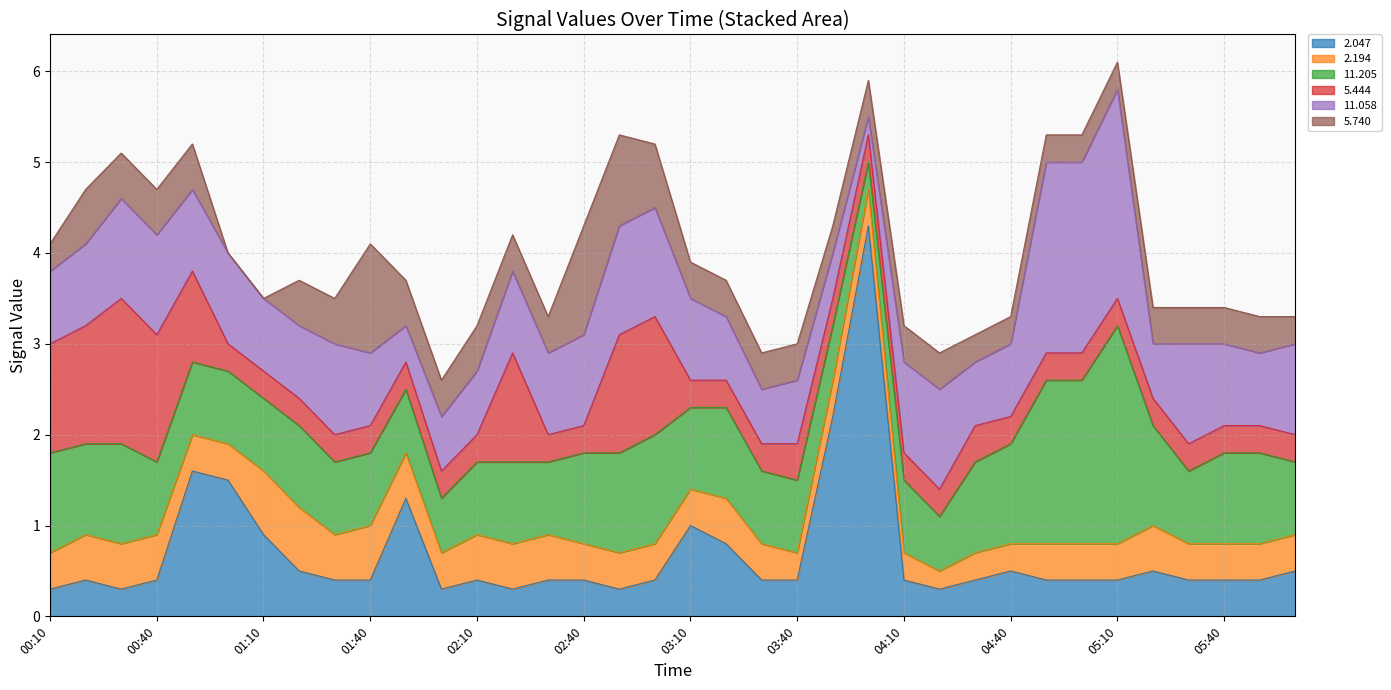

At how many categories does at least one series exceed 0?

36